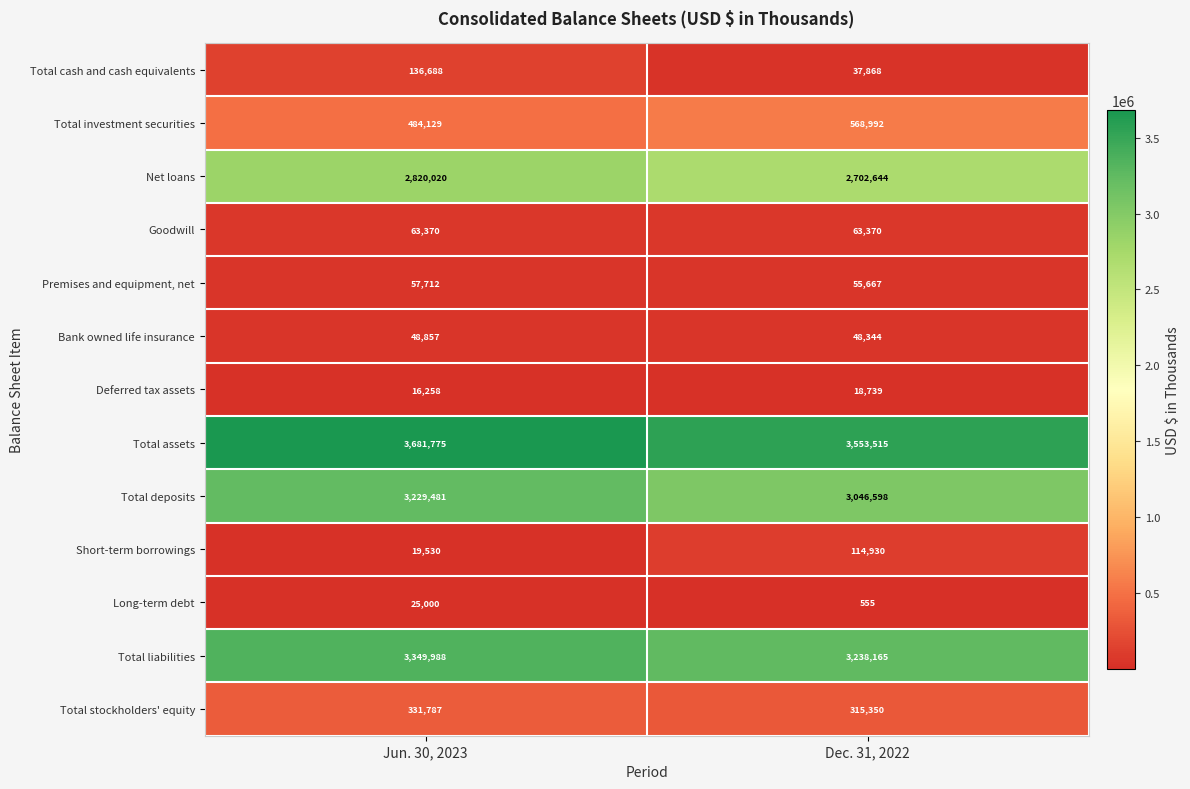

Which label corresponds to the largest value in the chart?

Jun. 30, 2023